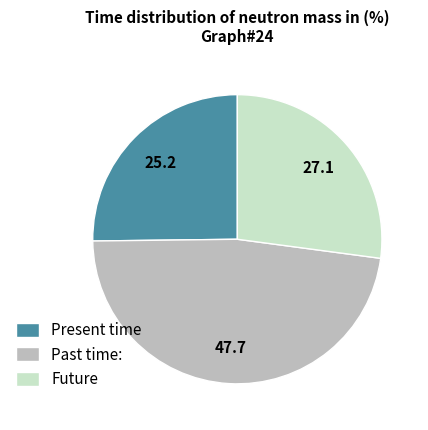

Approximately how many times larger is the value at Present time compared to Past time:?

0.5